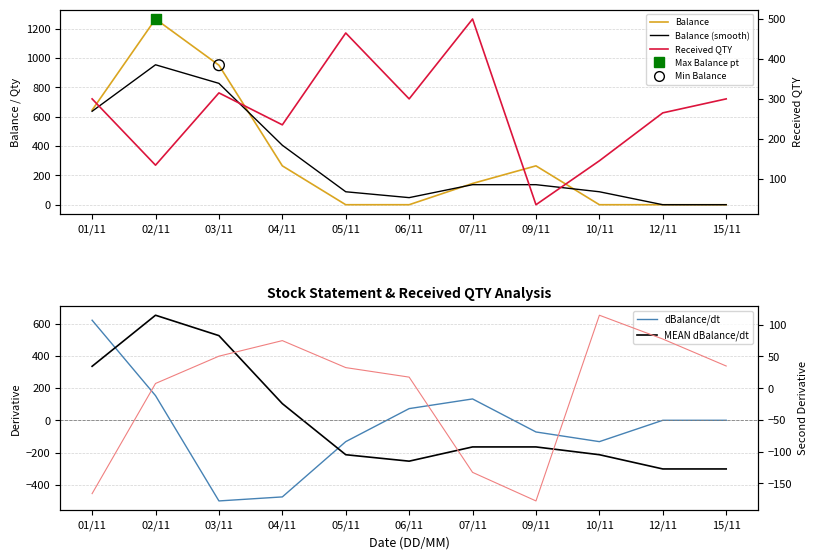

Which series has the largest total across all categories?

Balance